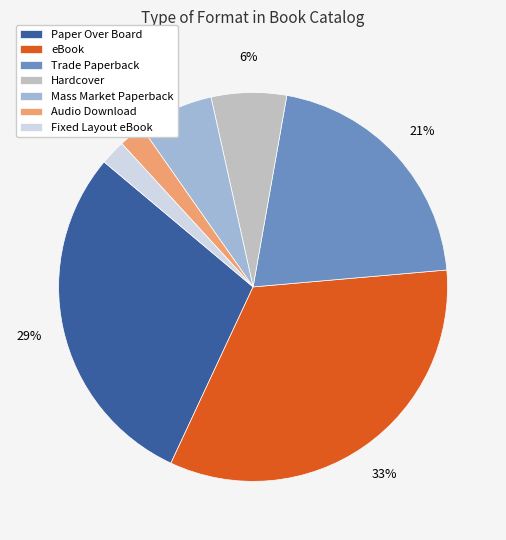

Is it true that Paper Over Board is 20% of the pie?

False